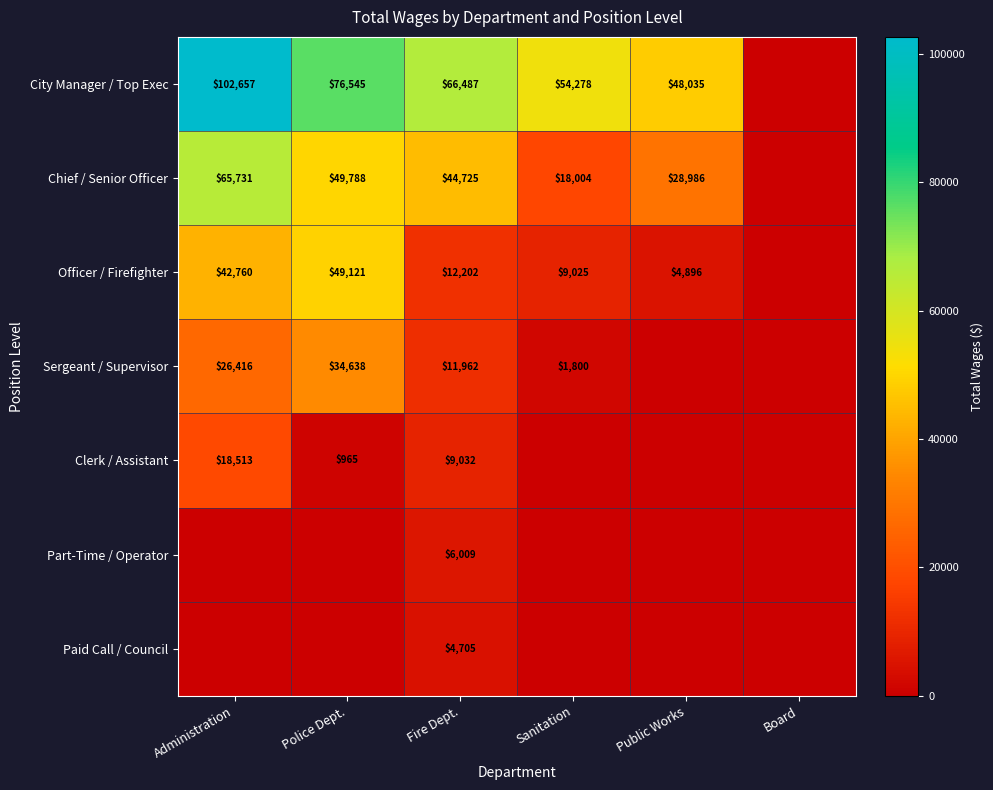

What is the difference between the highest and lowest values at Police Dept.?

76545